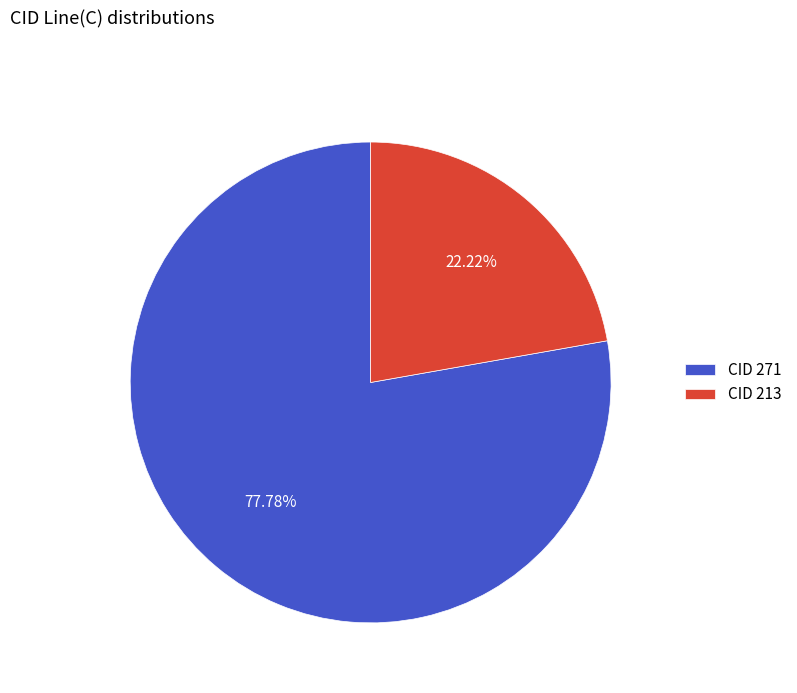

Which category accounts for the majority?

CID 271